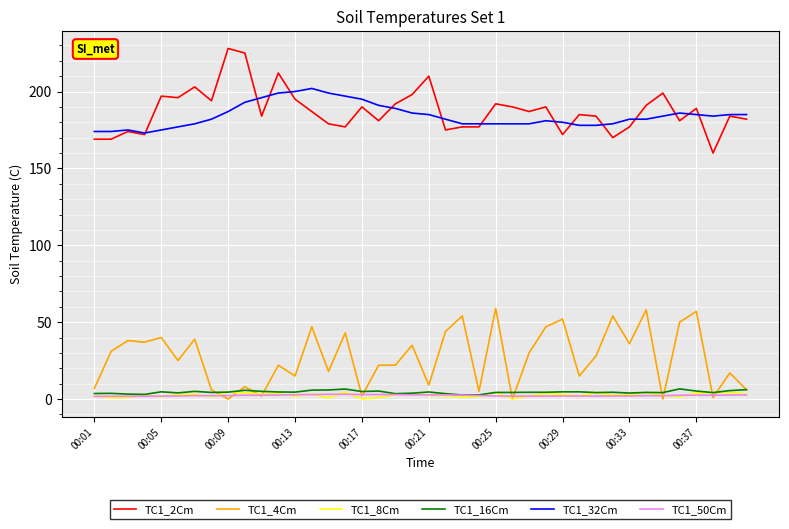

What is the maximum value shown in the chart?

228.0